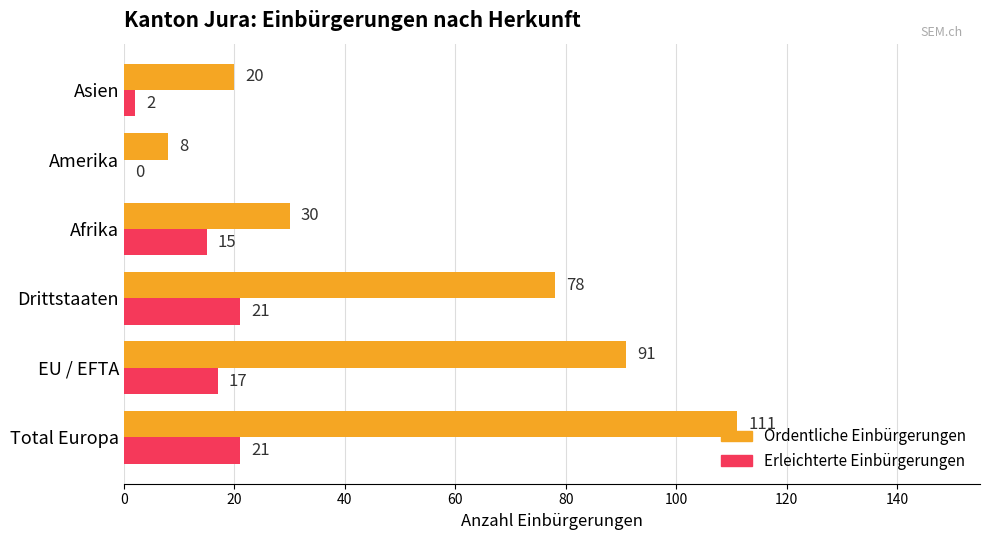

Where is Erleichterte Einbürgerungen nearest to the value 10?

Afrika